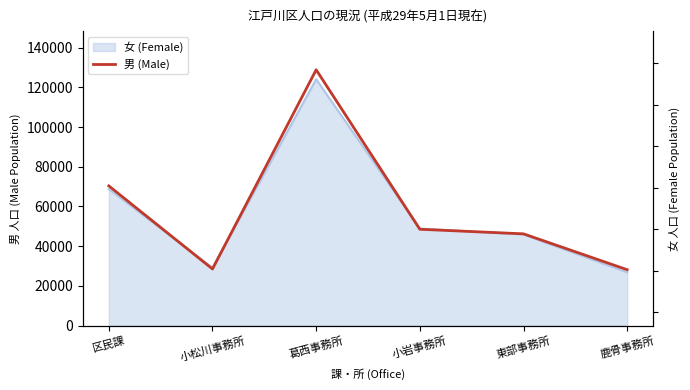

Is it true that the value at 東部事務所 is 20392?

False